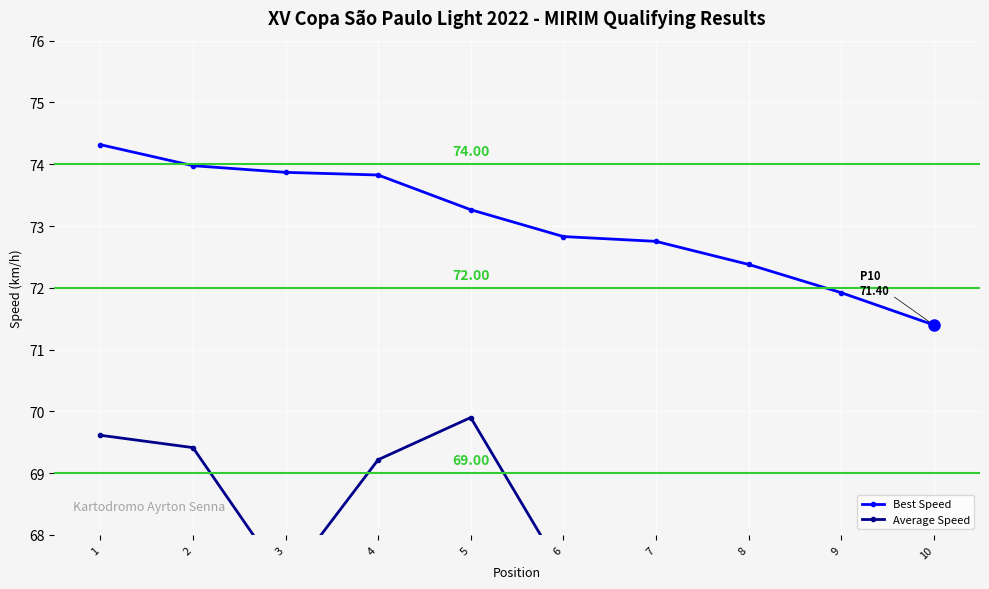

How many lines are shown in the chart?

2